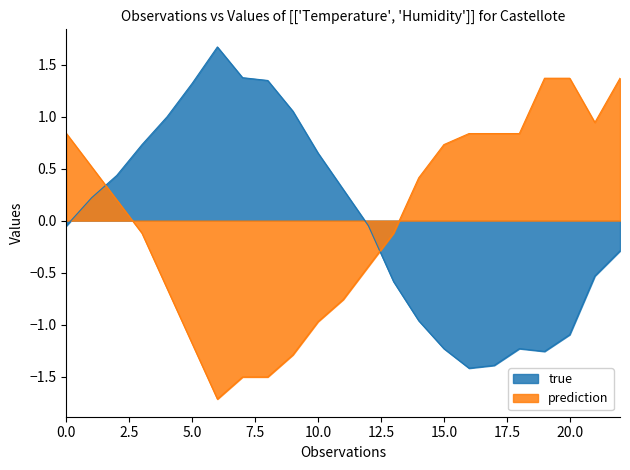

True or false: true has more than 0 points higher than both neighbors.

True